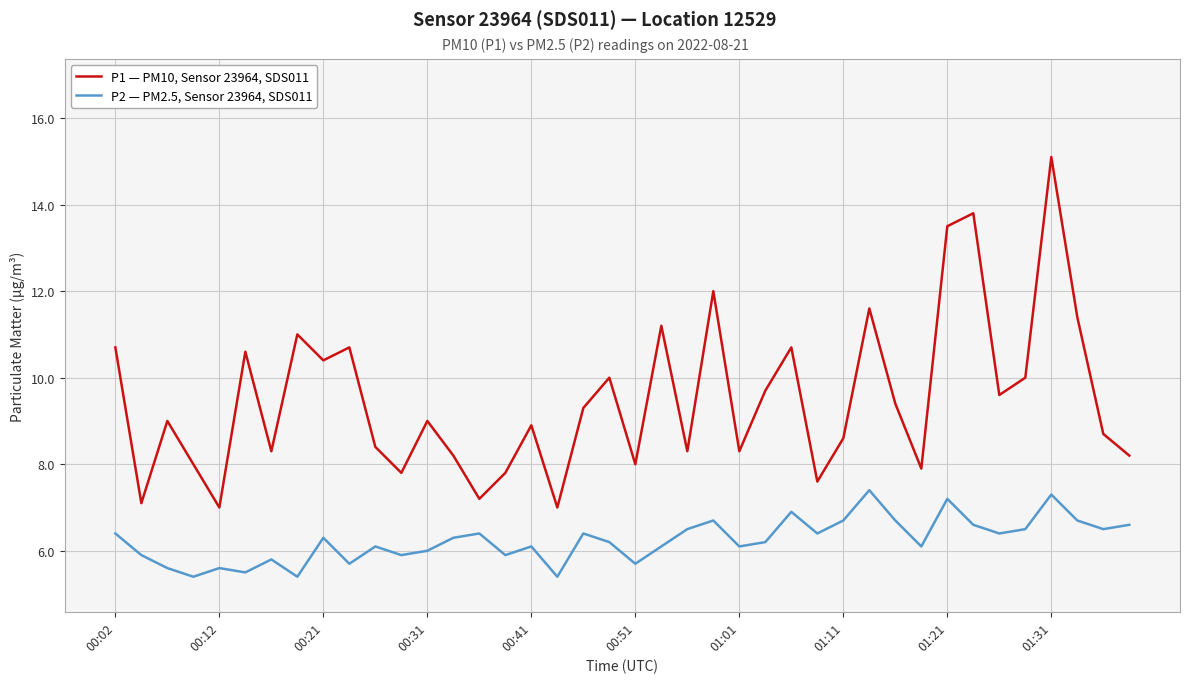

True or false: P2 — PM2.5, Sensor 23964, SDS011 and P1 — PM10, Sensor 23964, SDS011 intersect in this chart.

False